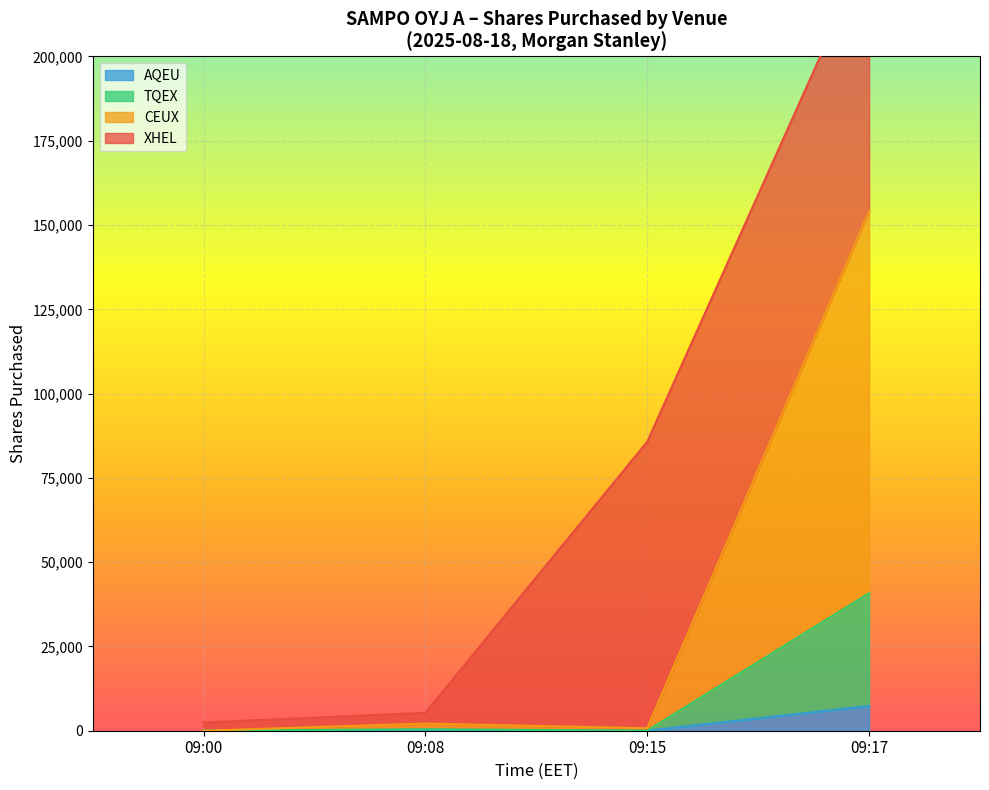

The AQEU series shows 0 at 09:00. True or false?

True